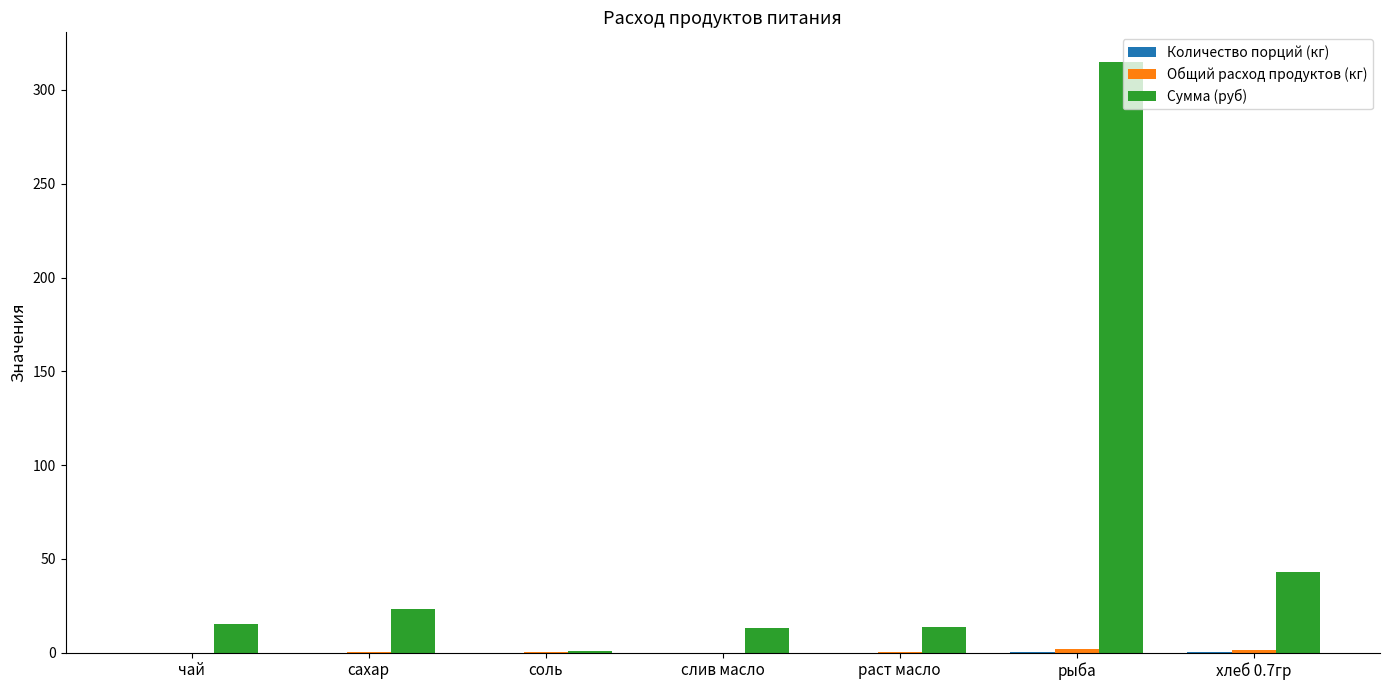

What is the greatest value displayed?

315.0